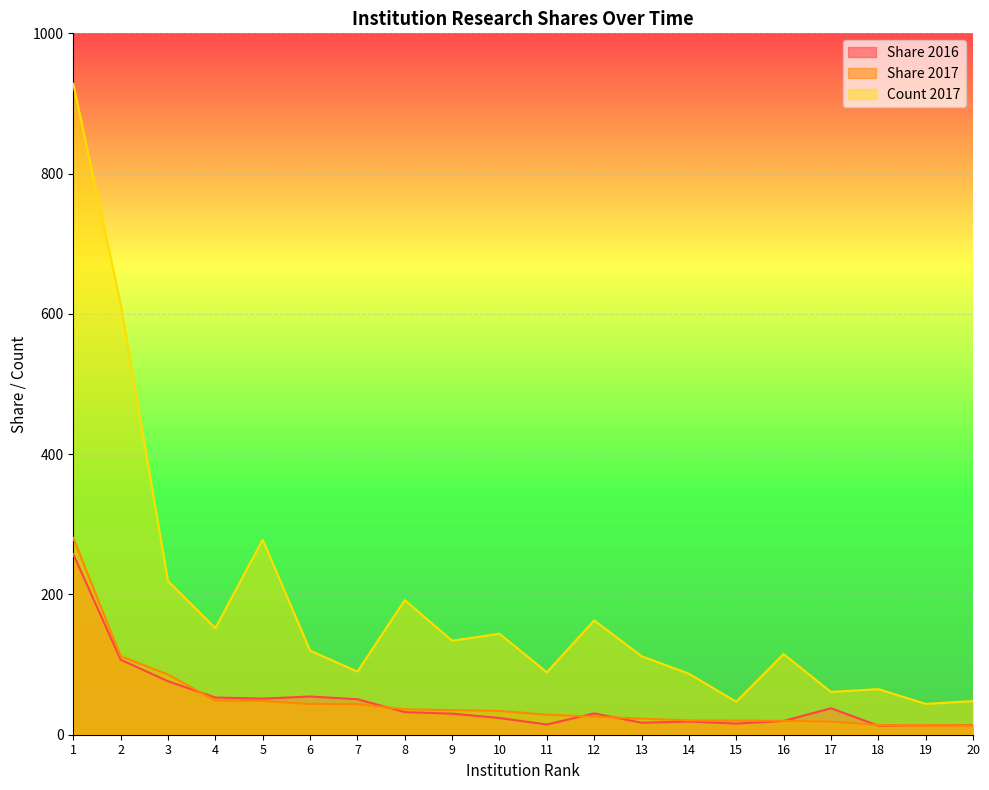

What is the value of the Share 2017 point at the 12th from the left?

25.9